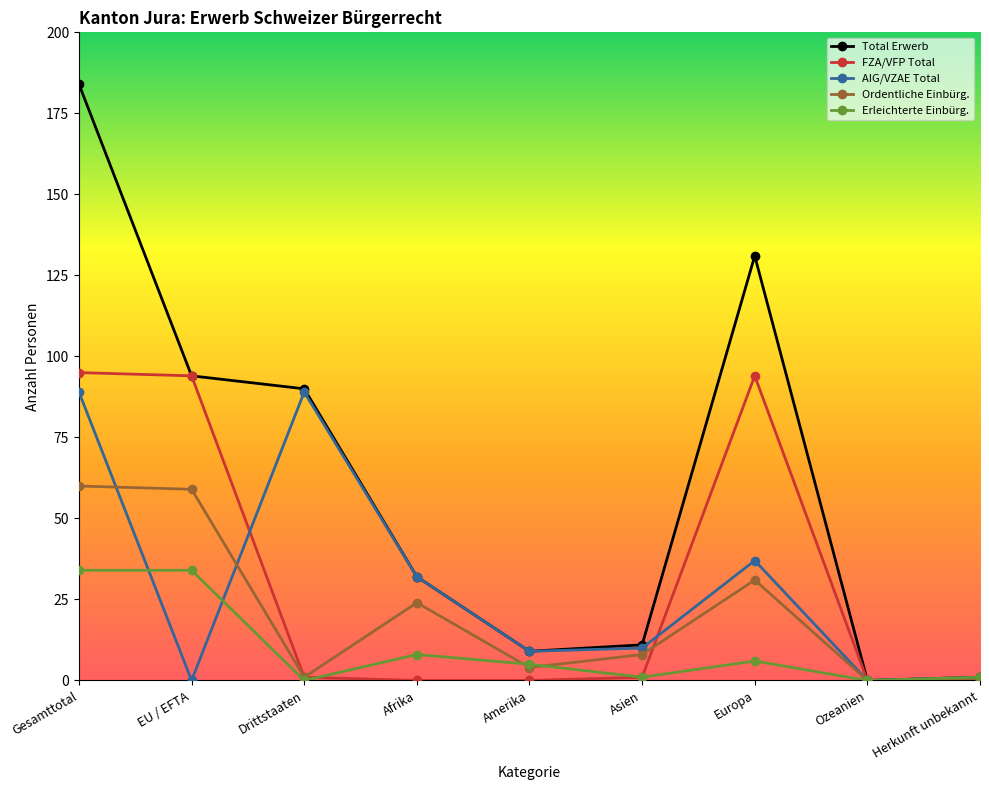

True or false: FZA/VFP Total has a value of 55 at Afrika.

False